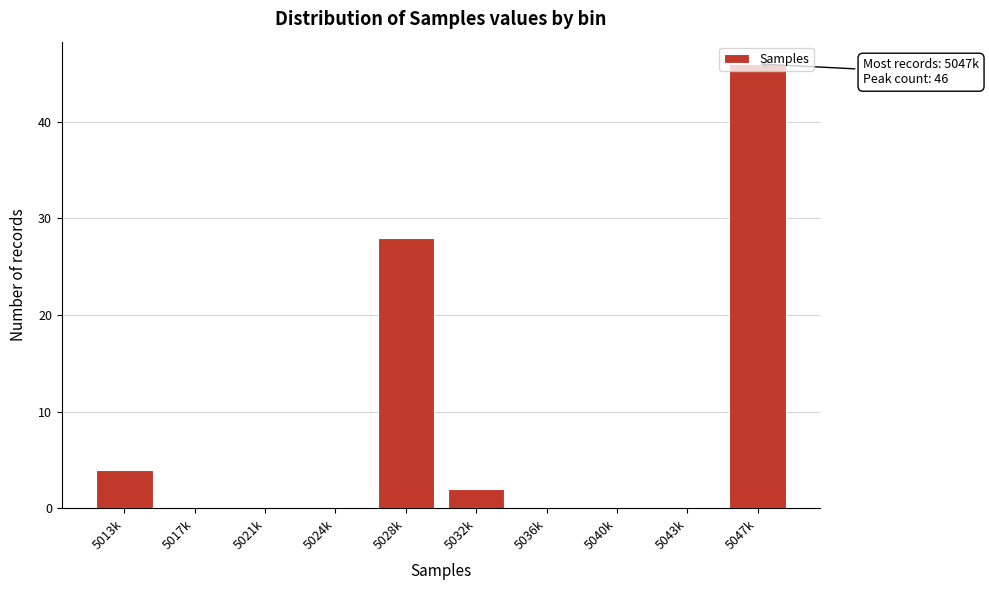

Which has a higher value, 5017k or 5013k?

5013k